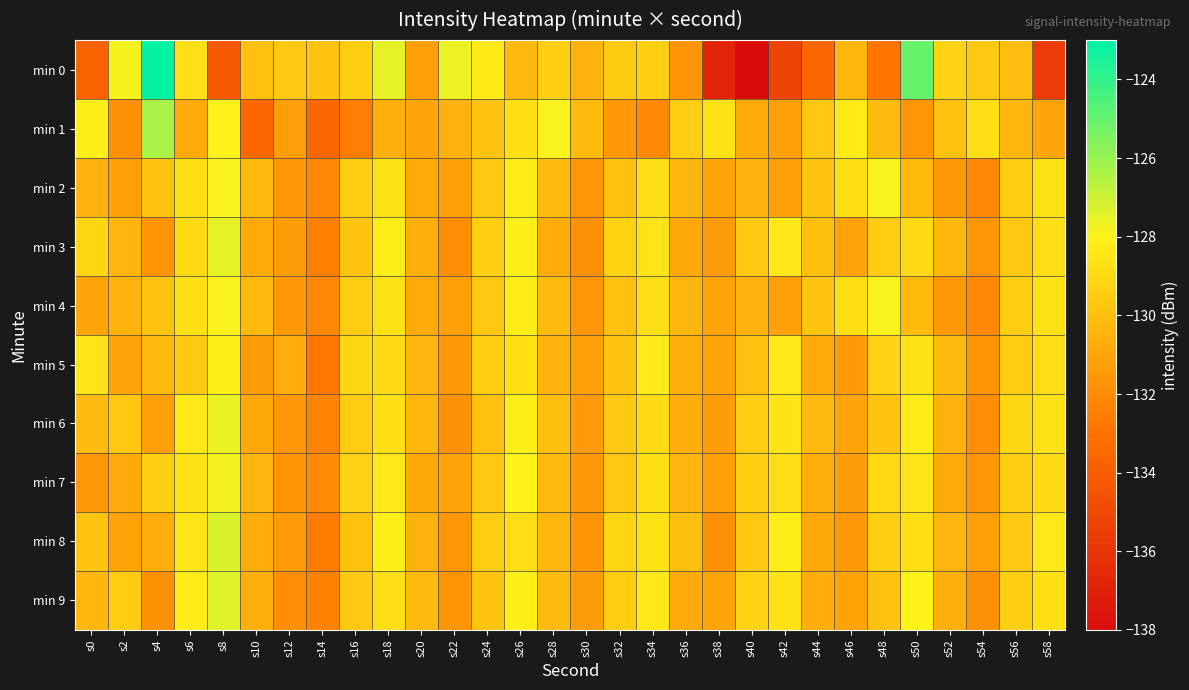

Reading right to left, what are all the values shown in this chart?

min 0: s58=-135.7	s56=-130.0	s54=-129.6	s52=-129.2	s50=-125.0	s48=-132.9	s46=-130.3	s44=-133.5	s42=-135.2	s40=-137.9	s38=-136.8	s36=-131.7	s34=-129.4	s32=-129.5	s30=-130.5	s28=-129.3	s26=-130.3	s24=-128.3	s22=-127.6	s20=-131.2	s18=-127.5	s16=-129.4	s14=-129.9	s12=-129.6	s10=-130.0	s8=-134.2	s6=-128.7	s4=-123.1	s2=-127.8	s0=-133.8
min 1: s58=-131.0	s56=-130.3	s54=-128.8	s52=-129.9	s50=-131.6	s48=-130.1	s46=-128.3	s44=-129.7	s42=-131.2	s40=-130.8	s38=-128.6	s36=-129.4	s34=-132.1	s32=-131.5	s30=-130.2	s28=-127.9	s26=-128.7	s24=-129.8	s22=-130.5	s20=-131.0	s18=-130.6	s16=-132.6	s14=-133.5	s12=-131.3	s10=-133.5	s8=-128.0	s6=-130.8	s4=-126.3	s2=-131.8	s0=-128.2
min 2: s58=-128.6	s56=-129.4	s54=-132.1	s52=-131.5	s50=-130.2	s48=-127.9	s46=-128.7	s44=-129.8	s42=-131.2	s40=-130.5	s38=-131.0	s36=-130.3	s34=-128.8	s32=-129.9	s30=-131.6	s28=-130.1	s26=-128.3	s24=-129.7	s22=-131.2	s20=-130.8	s18=-128.6	s16=-129.4	s14=-132.1	s12=-131.5	s10=-130.2	s8=-127.9	s6=-128.7	s4=-129.8	s2=-131.2	s0=-130.5
min 3: s58=-128.8	s56=-129.7	s54=-131.6	s52=-130.3	s50=-128.9	s48=-129.5	s46=-131.1	s44=-130.0	s42=-128.4	s40=-129.6	s38=-131.4	s36=-130.9	s34=-128.5	s32=-129.2	s30=-131.8	s28=-130.7	s26=-128.1	s24=-129.3	s22=-131.9	s20=-130.6	s18=-128.2	s16=-129.8	s14=-132.5	s12=-131.3	s10=-130.8	s8=-127.5	s6=-128.9	s4=-131.7	s2=-130.4	s0=-129.1
min 4: s58=-128.6	s56=-129.4	s54=-132.1	s52=-131.5	s50=-130.2	s48=-127.9	s46=-128.7	s44=-129.8	s42=-131.2	s40=-130.5	s38=-131.0	s36=-130.3	s34=-128.8	s32=-129.9	s30=-131.6	s28=-130.1	s26=-128.3	s24=-129.7	s22=-131.2	s20=-130.8	s18=-128.6	s16=-129.4	s14=-132.1	s12=-131.5	s10=-130.2	s8=-127.9	s6=-128.7	s4=-129.8	s2=-130.5	s0=-131.0
min 5: s58=-128.8	s56=-129.5	s54=-131.7	s52=-130.1	s50=-128.6	s48=-129.2	s46=-131.4	s44=-130.8	s42=-128.4	s40=-129.9	s38=-131.1	s36=-130.6	s34=-128.3	s32=-129.8	s30=-131.2	s28=-130.5	s26=-128.7	s24=-129.3	s22=-131.5	s20=-130.4	s18=-128.9	s16=-129.1	s14=-132.8	s12=-130.7	s10=-131.3	s8=-128.1	s6=-129.6	s4=-130.2	s2=-131.0	s0=-128.5
min 6: s58=-128.6	s56=-129.1	s54=-131.9	s52=-130.5	s50=-128.3	s48=-129.8	s46=-131.0	s44=-130.2	s42=-128.5	s40=-129.4	s38=-131.3	s36=-130.7	s34=-128.9	s32=-129.6	s30=-131.4	s28=-130.0	s26=-128.2	s24=-129.9	s22=-131.8	s20=-130.3	s18=-128.7	s16=-129.5	s14=-132.3	s12=-131.6	s10=-130.9	s8=-127.6	s6=-128.4	s4=-131.2	s2=-129.7	s0=-130.1
min 7: s58=-128.9	s56=-129.4	s54=-131.6	s52=-130.8	s50=-128.5	s48=-129.0	s46=-131.3	s44=-130.6	s42=-128.8	s40=-129.3	s38=-131.2	s36=-130.4	s34=-128.7	s32=-129.7	s30=-131.5	s28=-130.2	s26=-128.0	s24=-129.6	s22=-131.1	s20=-130.9	s18=-128.4	s16=-129.2	s14=-132.0	s12=-131.7	s10=-130.4	s8=-127.8	s6=-128.6	s4=-129.3	s2=-130.8	s0=-131.5
min 8: s58=-128.4	s56=-129.6	s54=-131.2	s52=-130.4	s50=-128.7	s48=-129.3	s46=-131.5	s44=-130.9	s42=-128.2	s40=-129.7	s38=-131.8	s36=-130.0	s34=-128.6	s32=-129.1	s30=-131.7	s28=-130.3	s26=-128.8	s24=-129.4	s22=-131.6	s20=-130.5	s18=-128.1	s16=-129.9	s14=-132.6	s12=-131.4	s10=-130.7	s8=-127.3	s6=-128.5	s4=-130.6	s2=-131.1	s0=-129.8
min 9: s58=-128.7	s56=-129.3	s54=-131.8	s52=-130.6	s50=-128.0	s48=-129.9	s46=-131.1	s44=-130.7	s42=-128.6	s40=-129.2	s38=-131.0	s36=-130.8	s34=-128.4	s32=-129.5	s30=-131.3	s28=-130.1	s26=-128.1	s24=-129.8	s22=-131.7	s20=-130.2	s18=-128.8	s16=-129.6	s14=-132.4	s12=-131.9	s10=-130.6	s8=-127.4	s6=-128.3	s4=-131.8	s2=-129.5	s0=-130.3